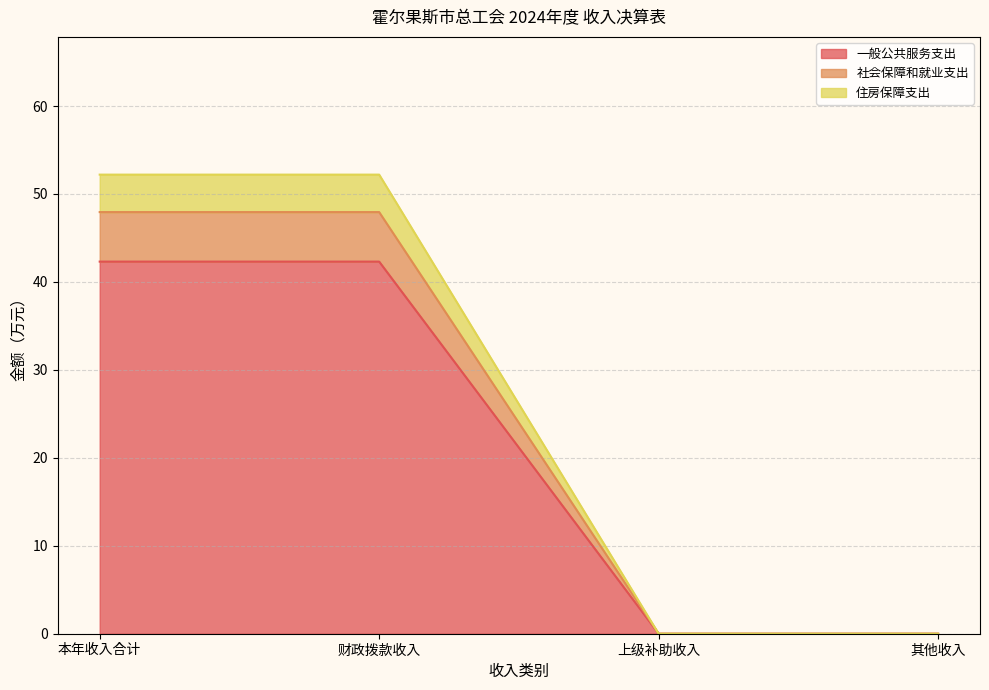

Count the number of data series in this chart.

3